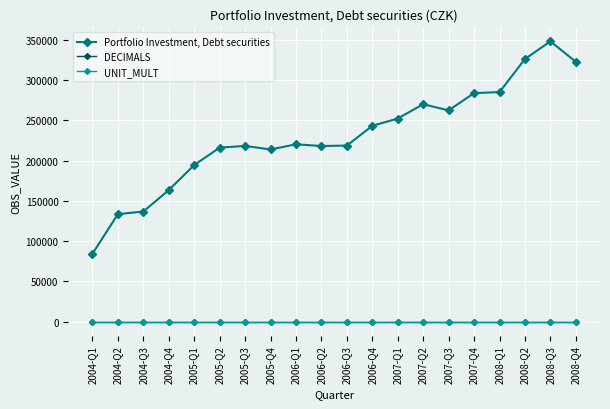

What is the spread (max minus min) of values at 2004-Q1?

84392